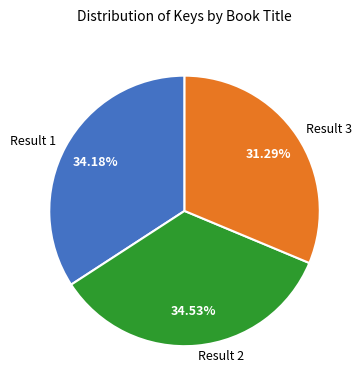

Combined, do Result 3 and Result 2 account for over 50%?

Yes